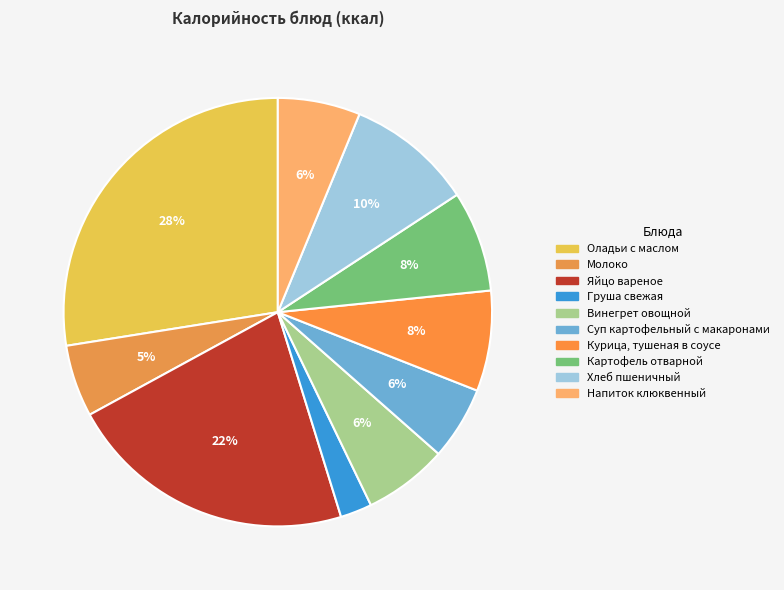

Count the number of slices in the pie.

10